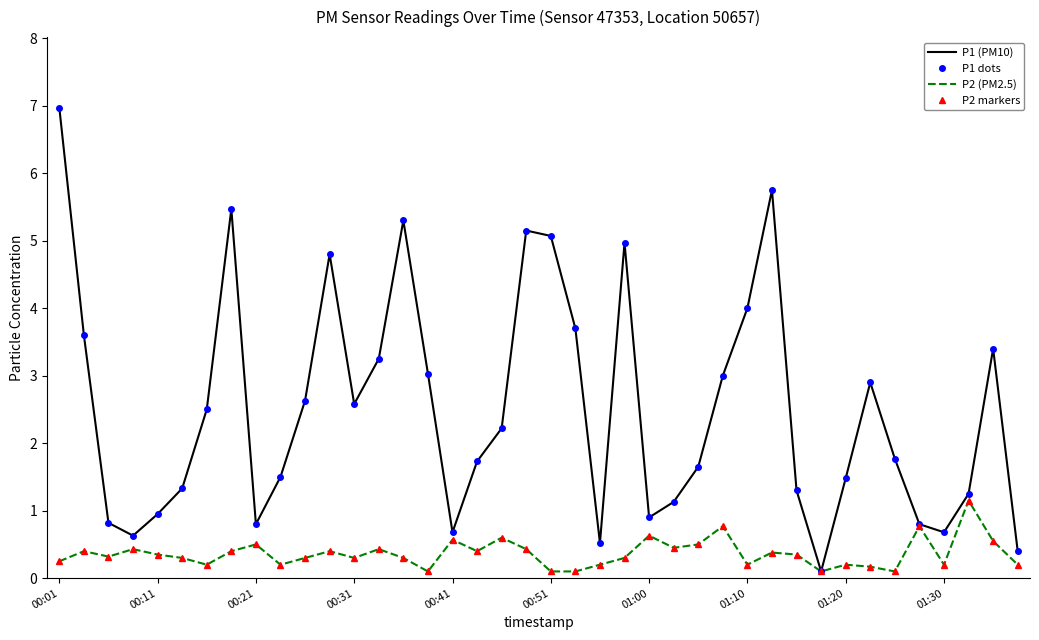

What is the value of the P1 (PM10) point at the 13th from the left?

2.6